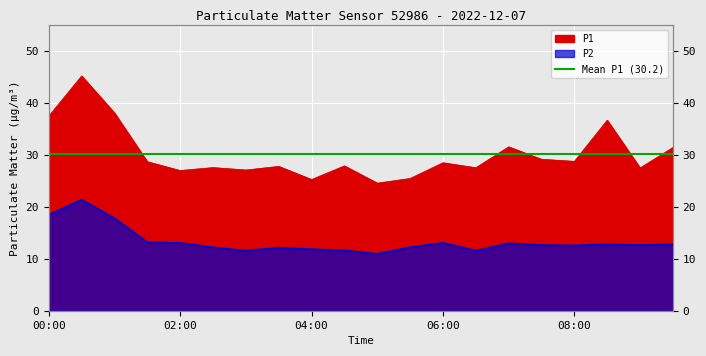

True or false: P1 and P2 cross at least once.

False